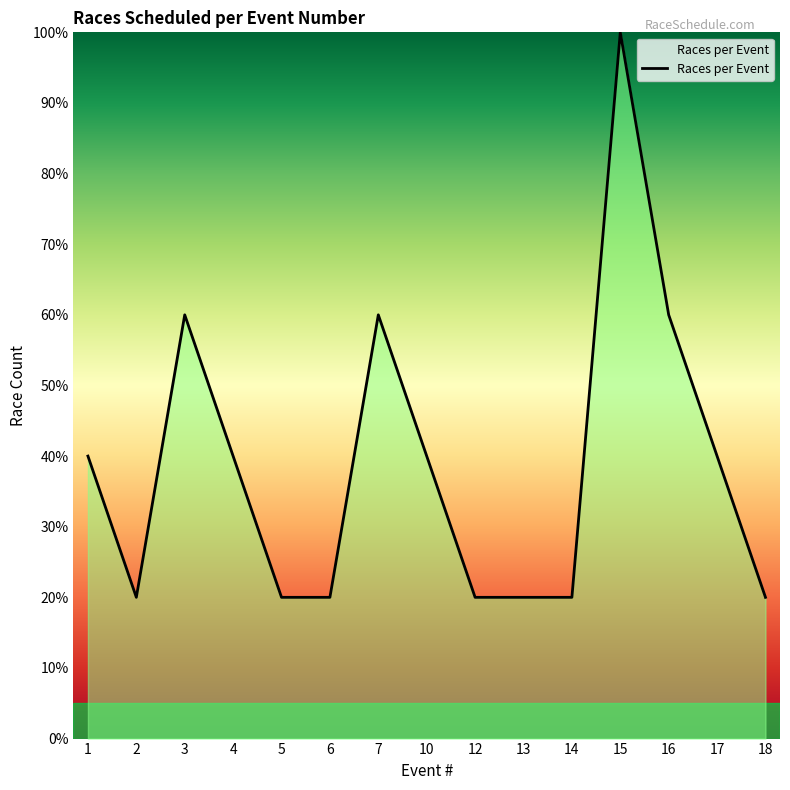

What is the sum of all values?

580